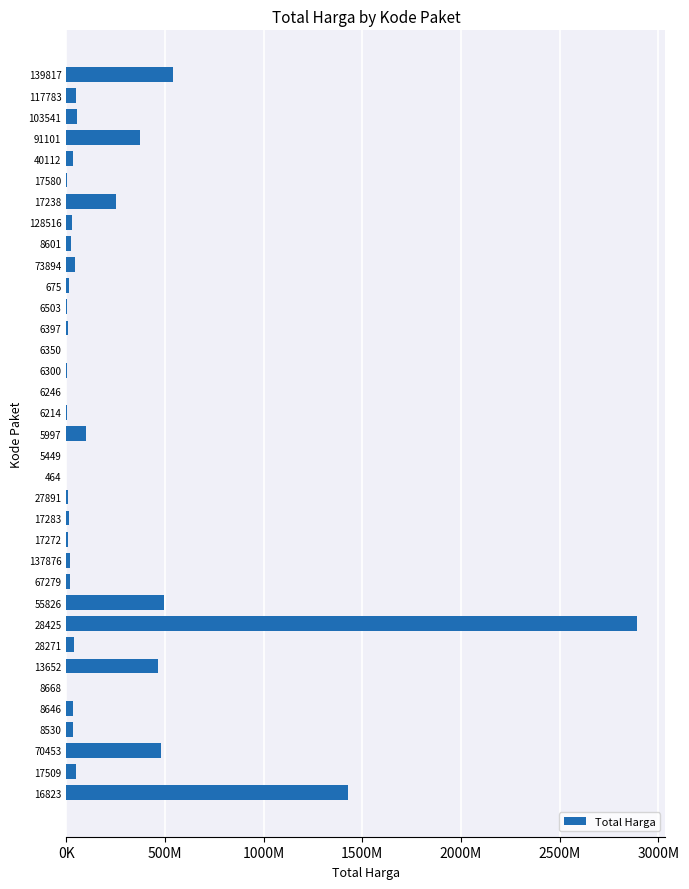

Are the bars horizontal?

Yes